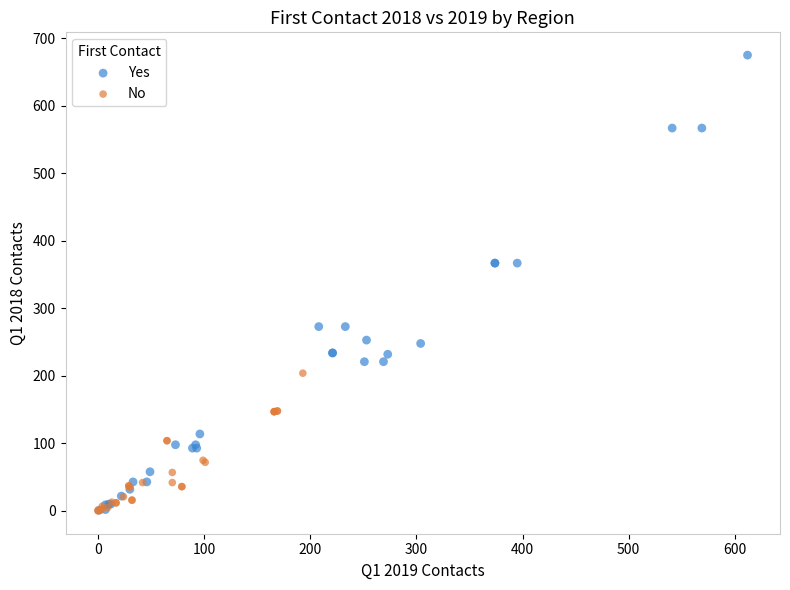

Which series has the widest spread of Y values?

Yes